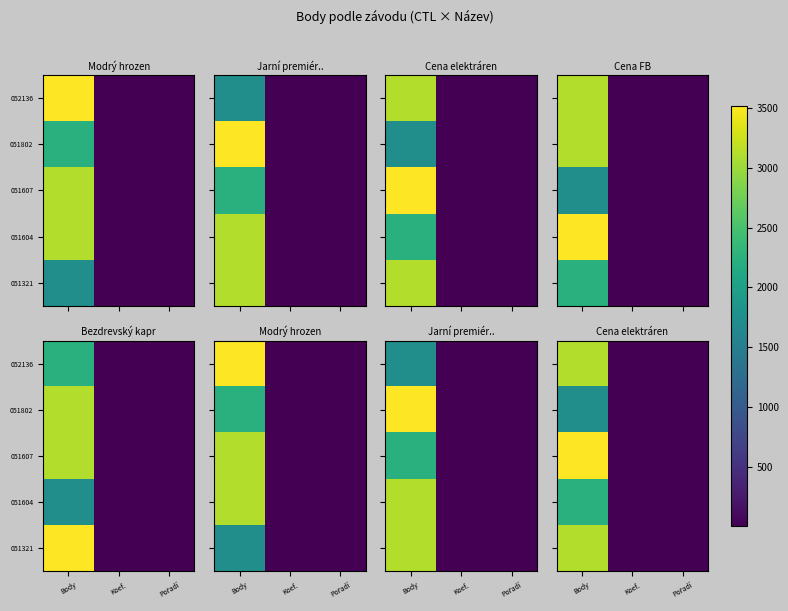

Between Body and Koef., which is larger?

Body